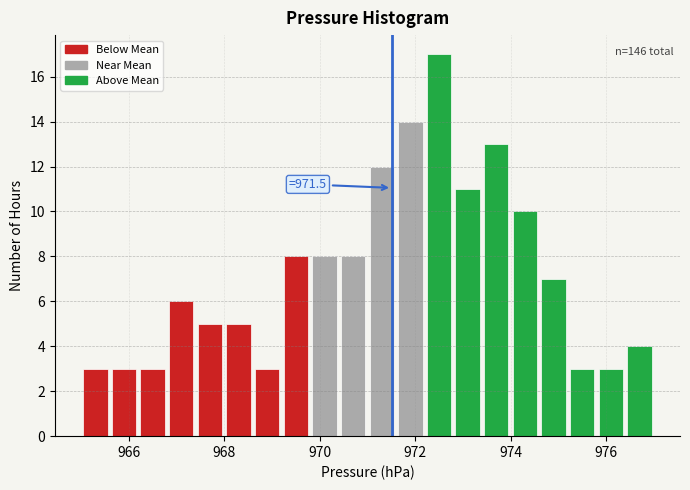

Read against the x-axis, roughly where is the centre of the tallest bar?

972.6